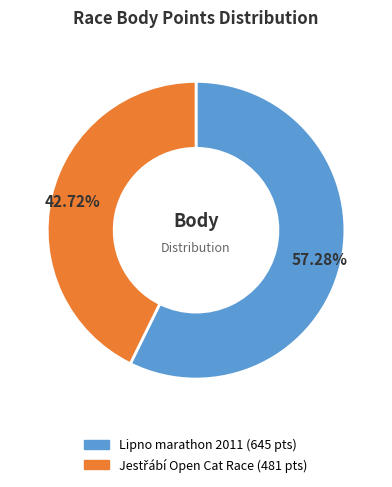

Does any single category account for the majority?

Yes